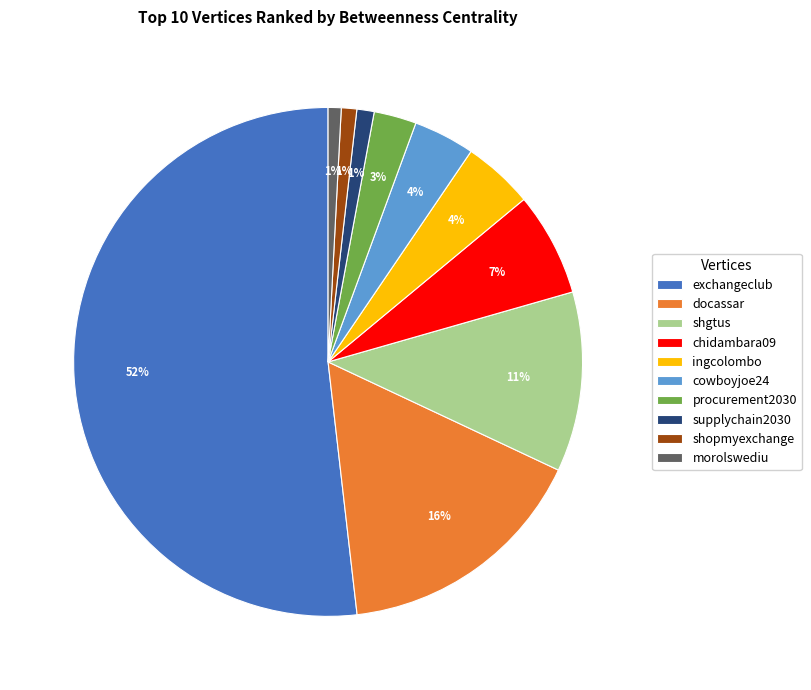

To the nearest percent, what percentage of the pie is docassar?

16%